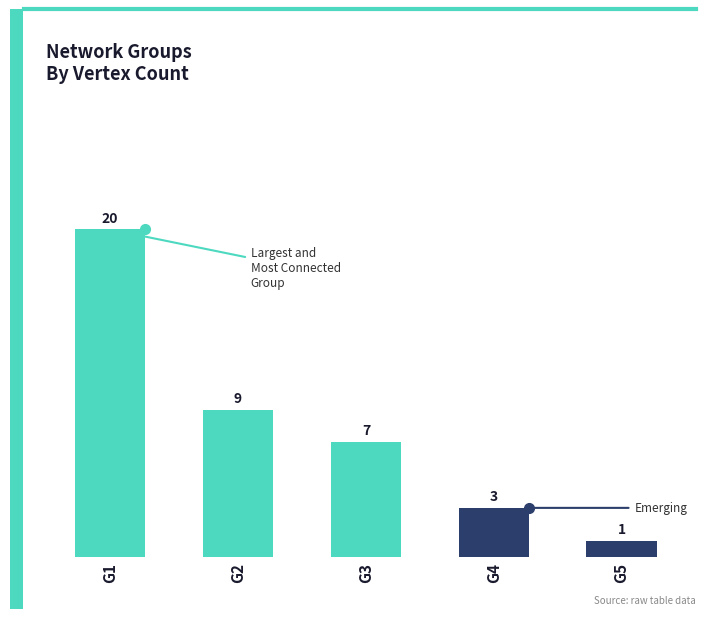

What is the average value?

8